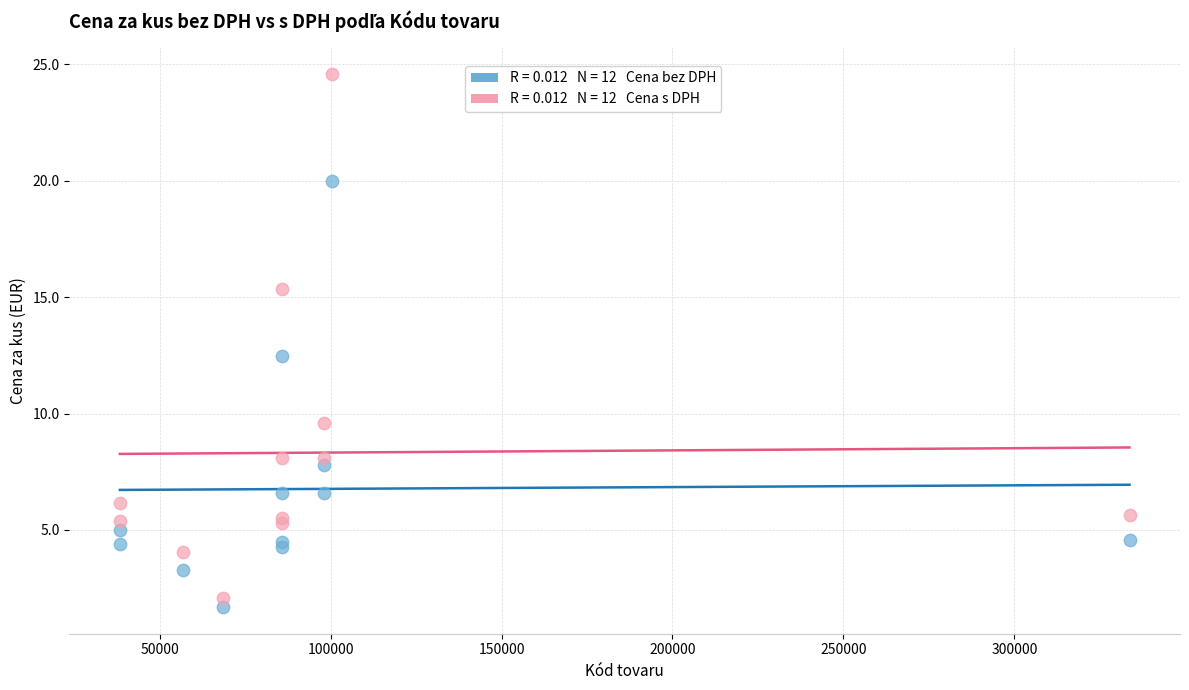

Across all series, what Y value is closest to 13?

12.5